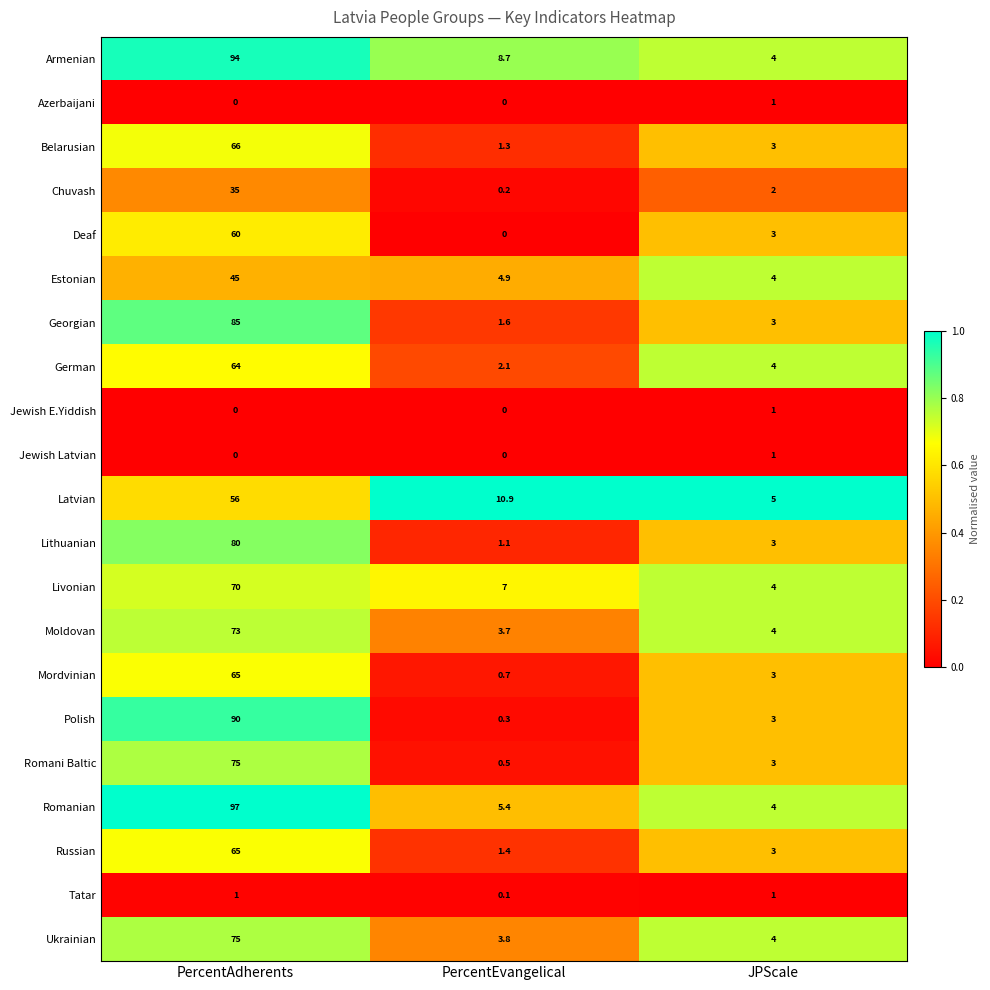

How many distinct data groups are displayed?

21